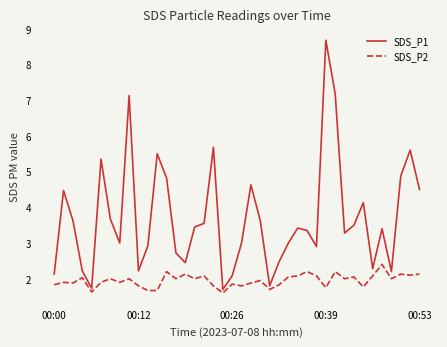

What is the difference between the maximum and minimum values in the SDS_P2 series?

0.8